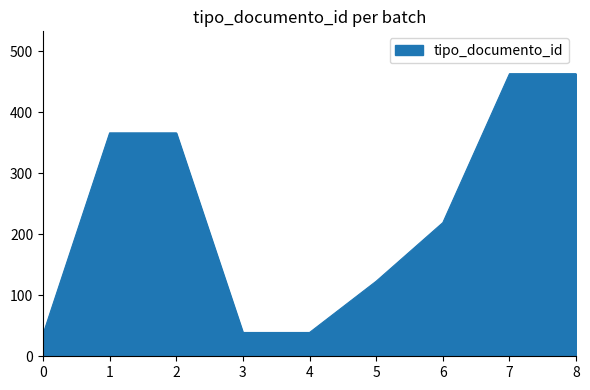

Approximately how many times larger is the value at 0 compared to 5?

0.3